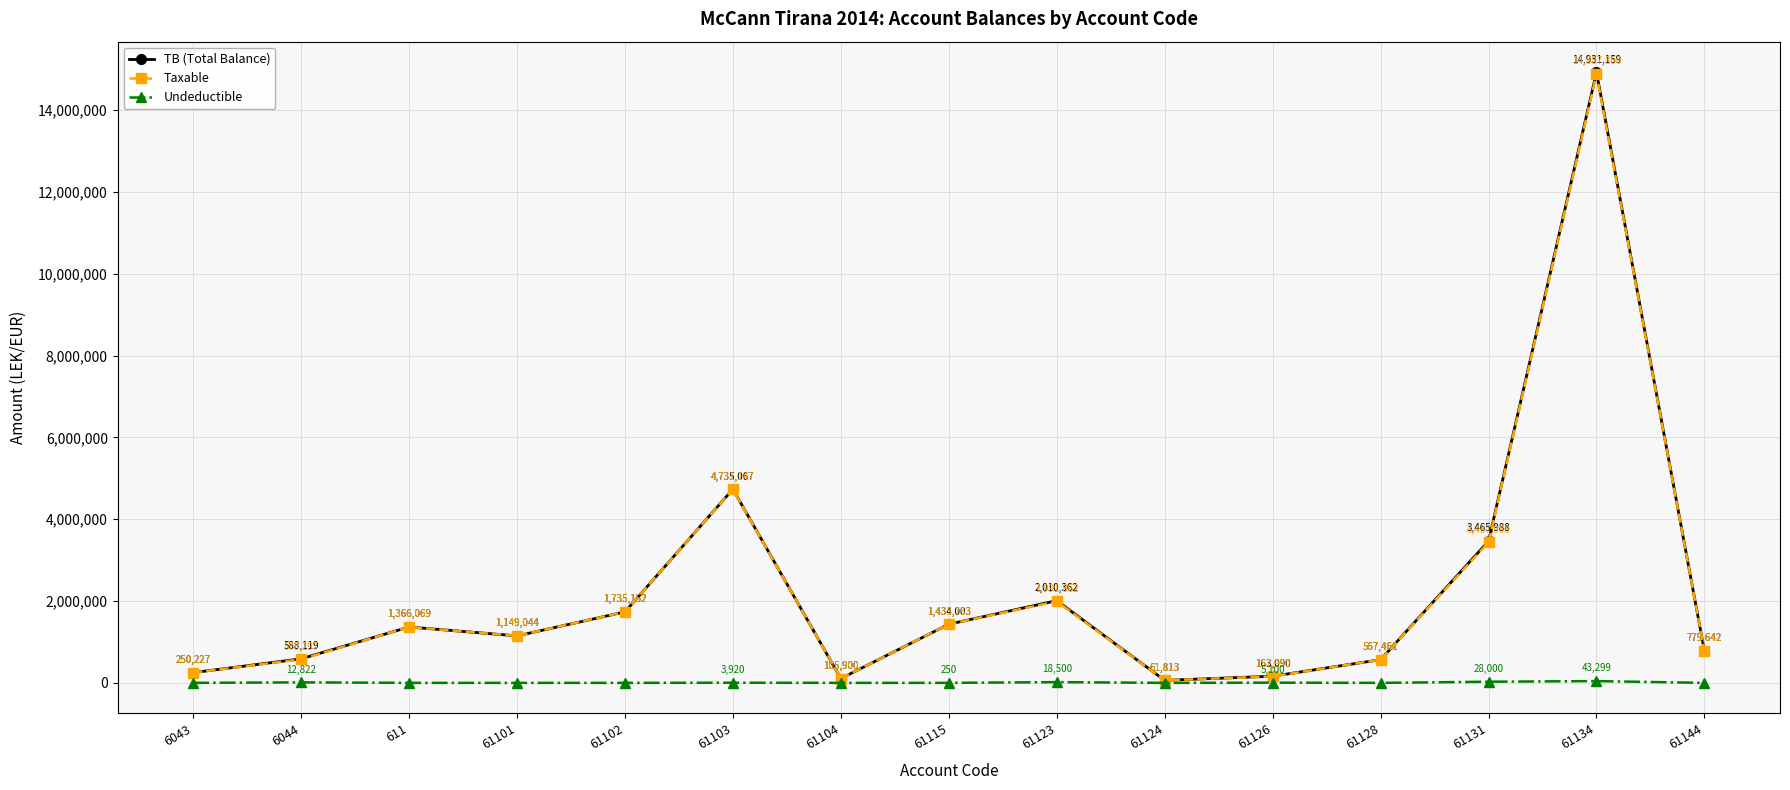

Rank the series by their maximum value, from highest to lowest.

TB (Total Balance), Taxable, Undeductible